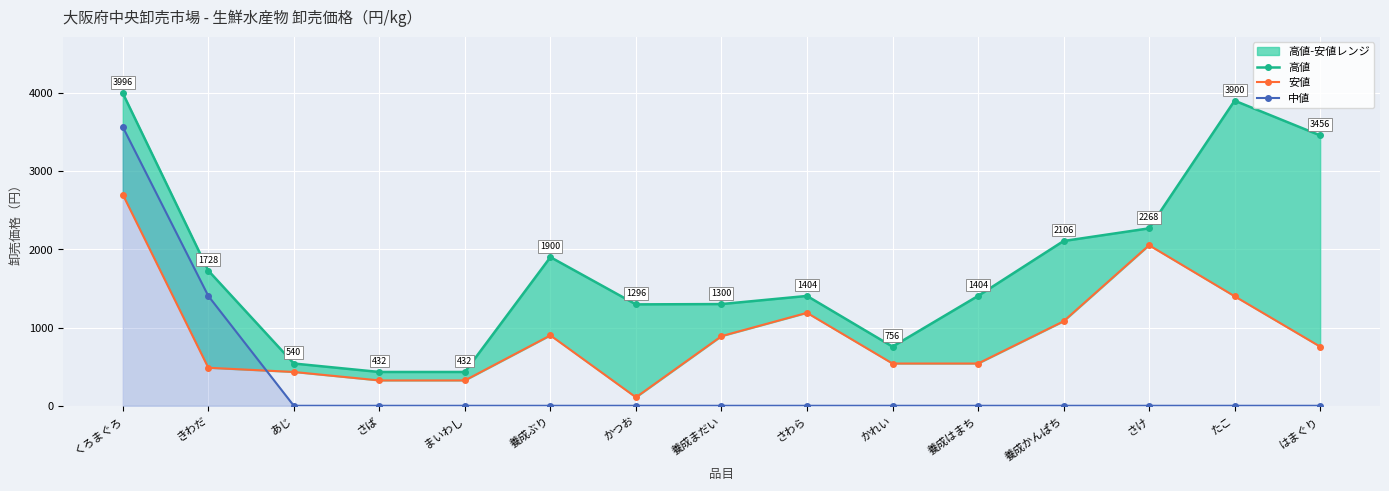

True or false: 中値 and 高値 intersect in this chart.

False